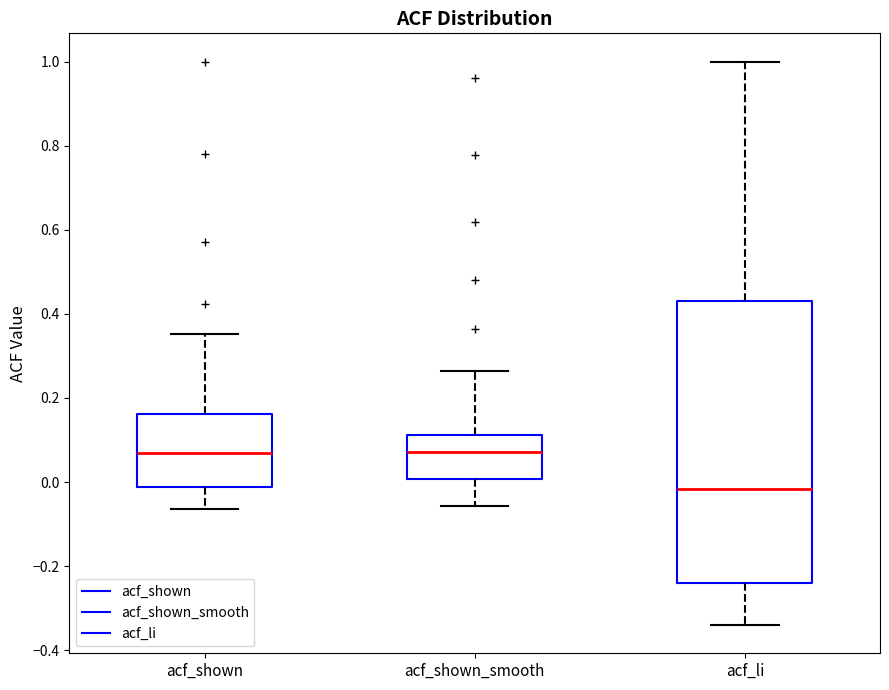

Which box is the tallest, from its lower edge to its upper edge?

acf_li